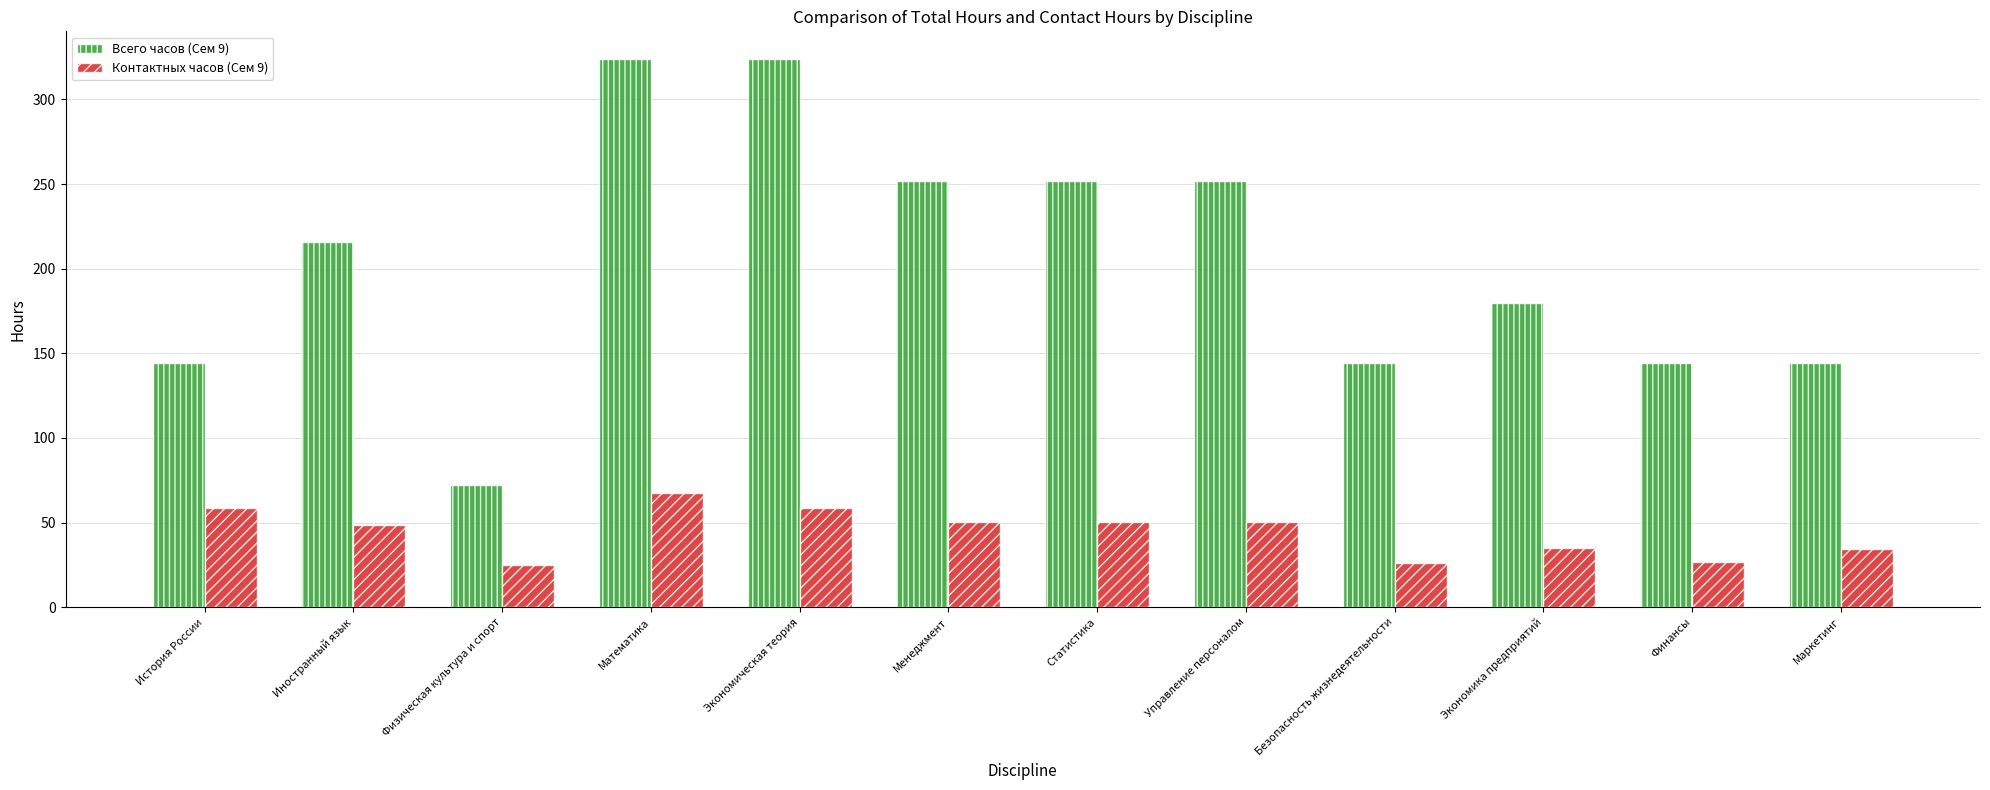

What is the highest value of the Всего часов (Сем 9) series?

324.0